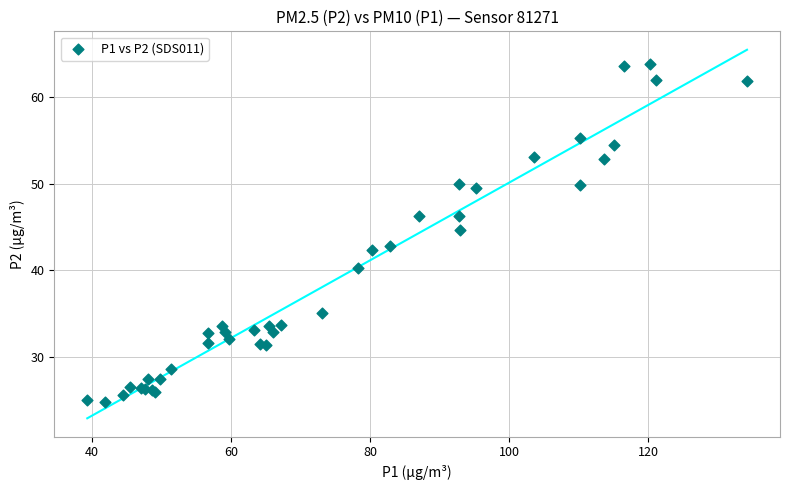

What Y value in the scatter plot is closest to 44?

44.6